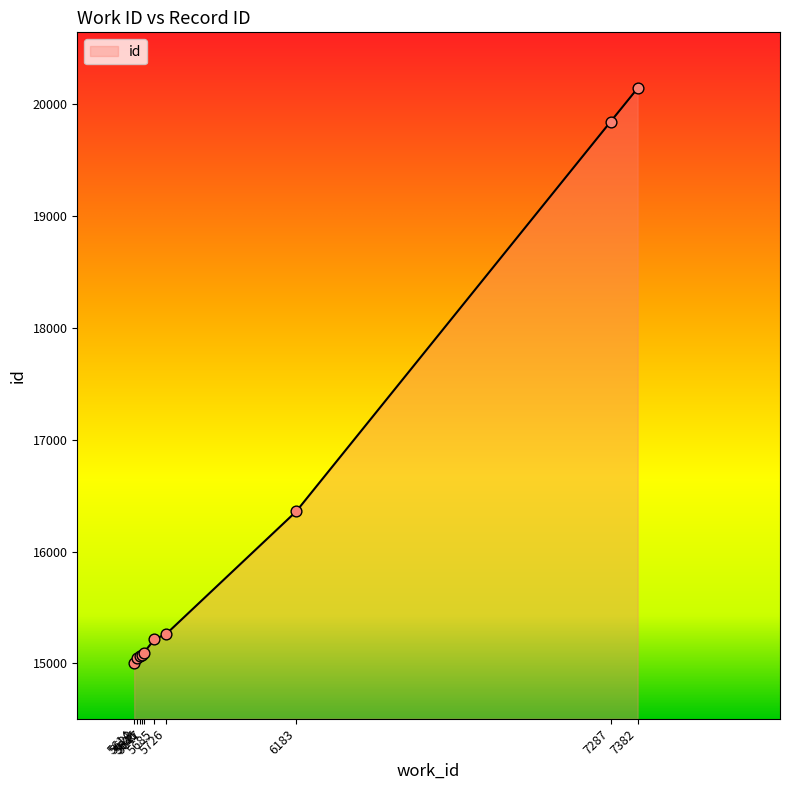

What is the change in value from 5614 to 5623?

+42